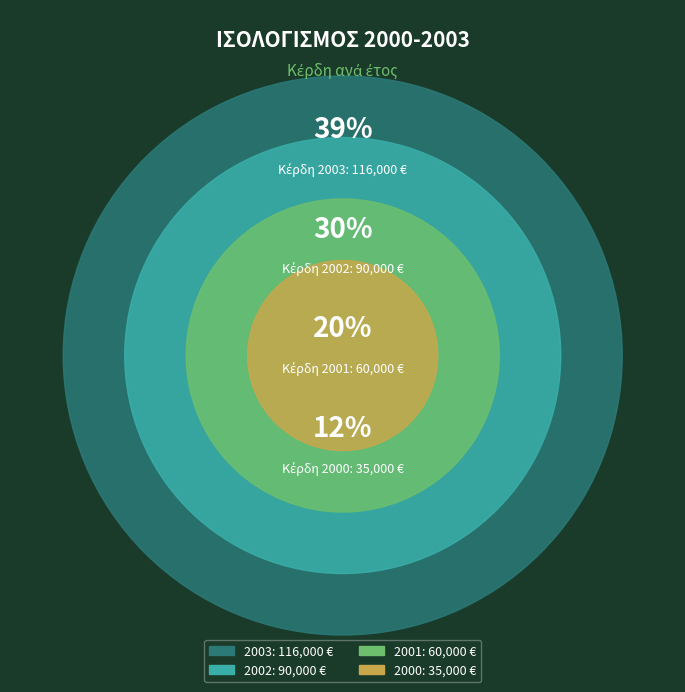

What percentage is the 2002 slice, to the nearest percent?

30%